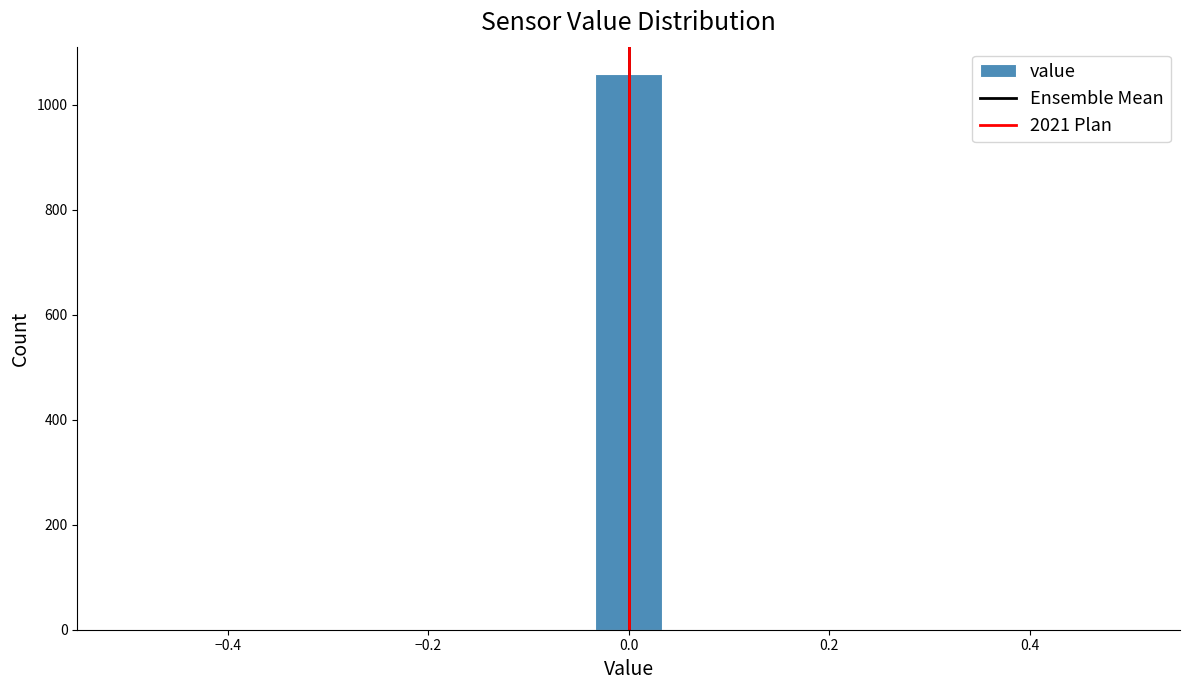

Read against the x-axis, roughly where is the centre of the tallest bar?

0.00